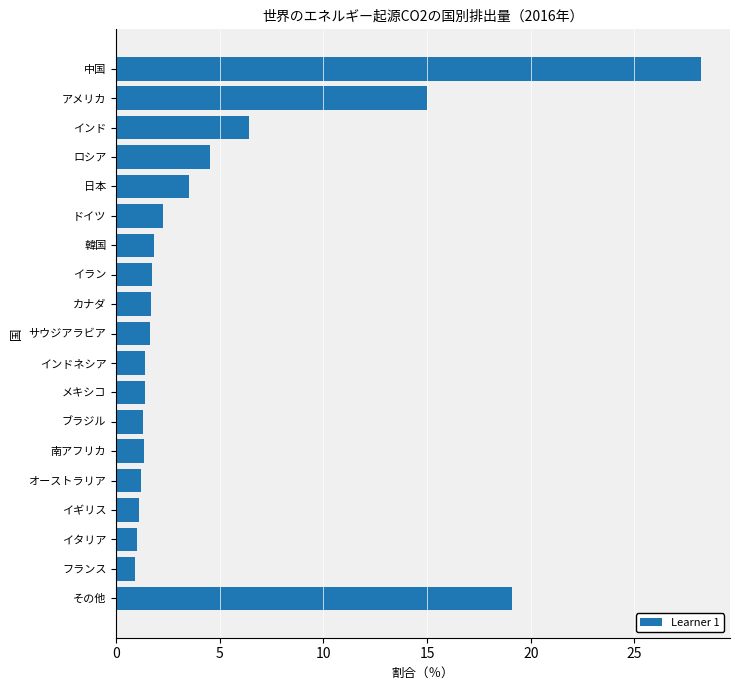

True or false: the data shows 19.1 at その他.

True